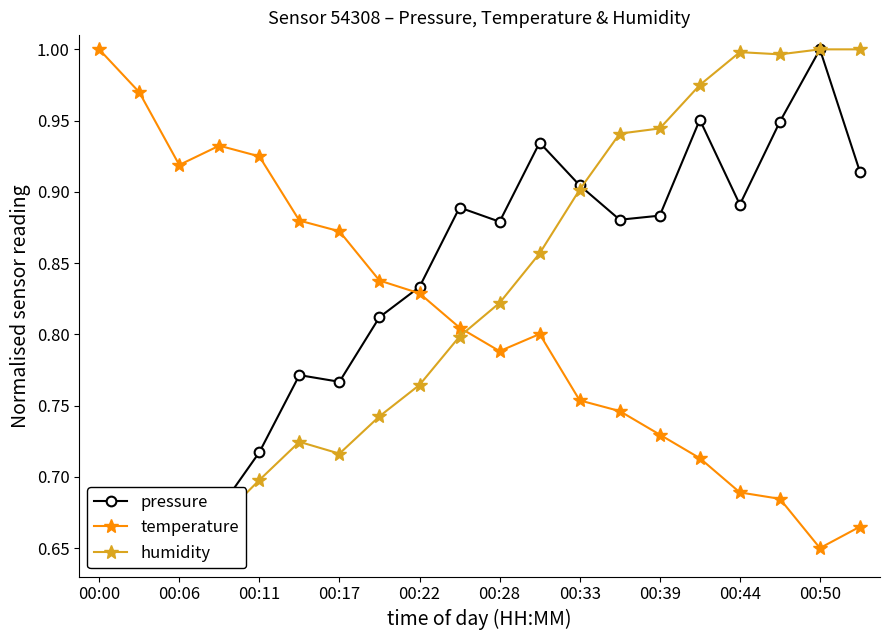

True or false: temperature and humidity intersect in this chart.

True